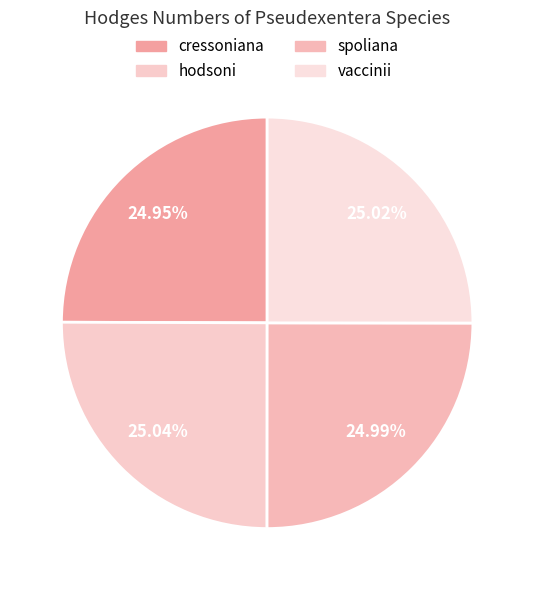

The vaccinii slice represents 32% of the pie. True or false?

False